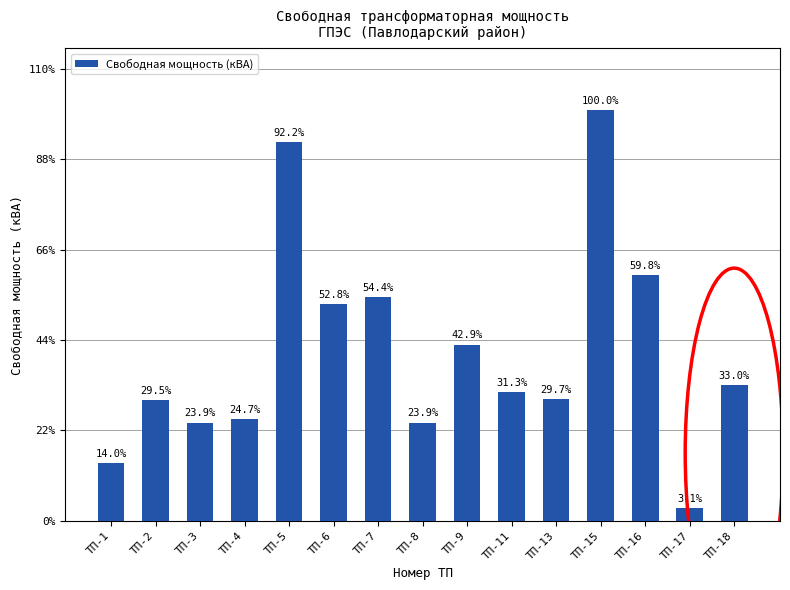

Count the number of categories in the chart.

15